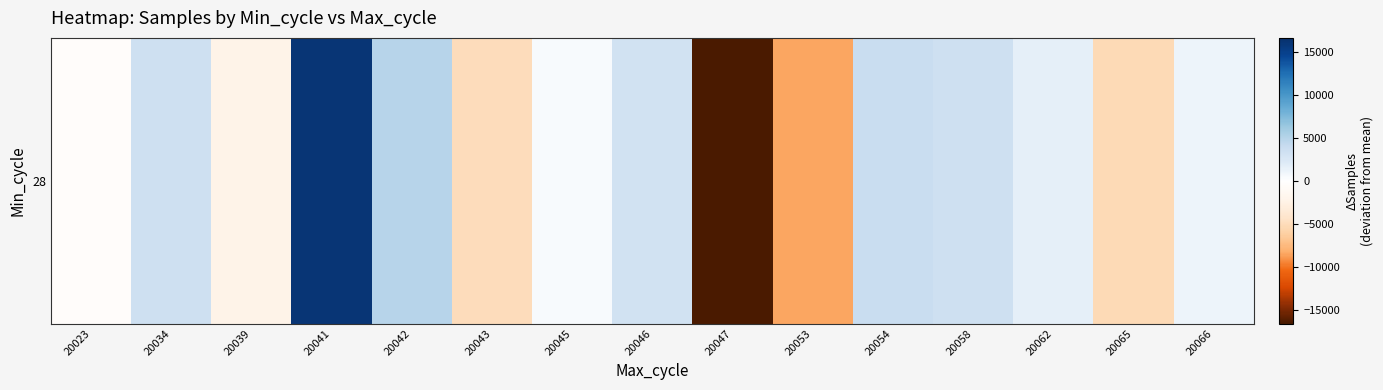

List the labels in order of value, smallest first.

20047, 20053, 20065, 20043, 20039, 20023, 20045, 20066, 20062, 20046, 20034, 20058, 20054, 20042, 20041